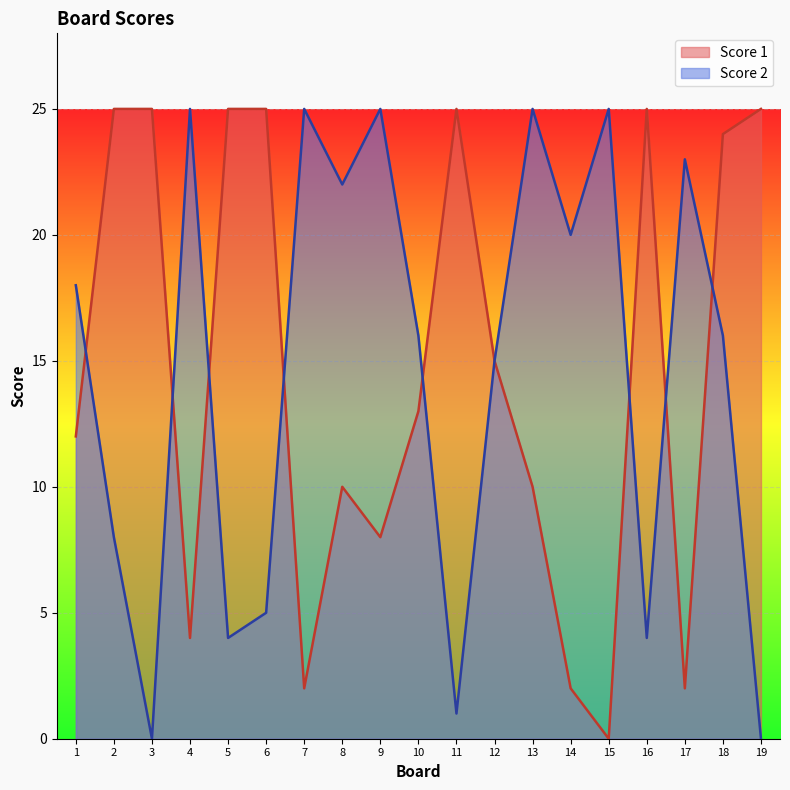

What is the maximum value shown in the chart?

25